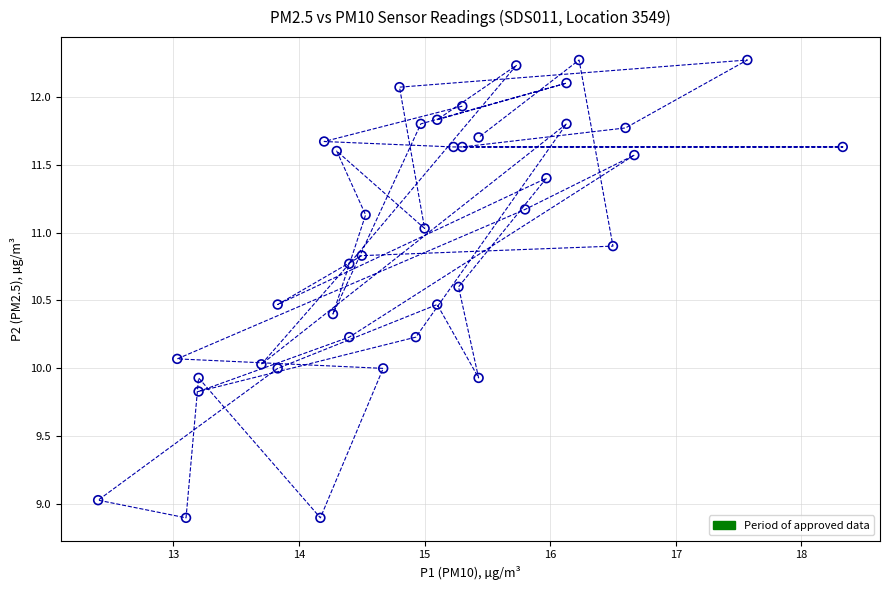

What is the range of Y values (max minus min)?

3.4